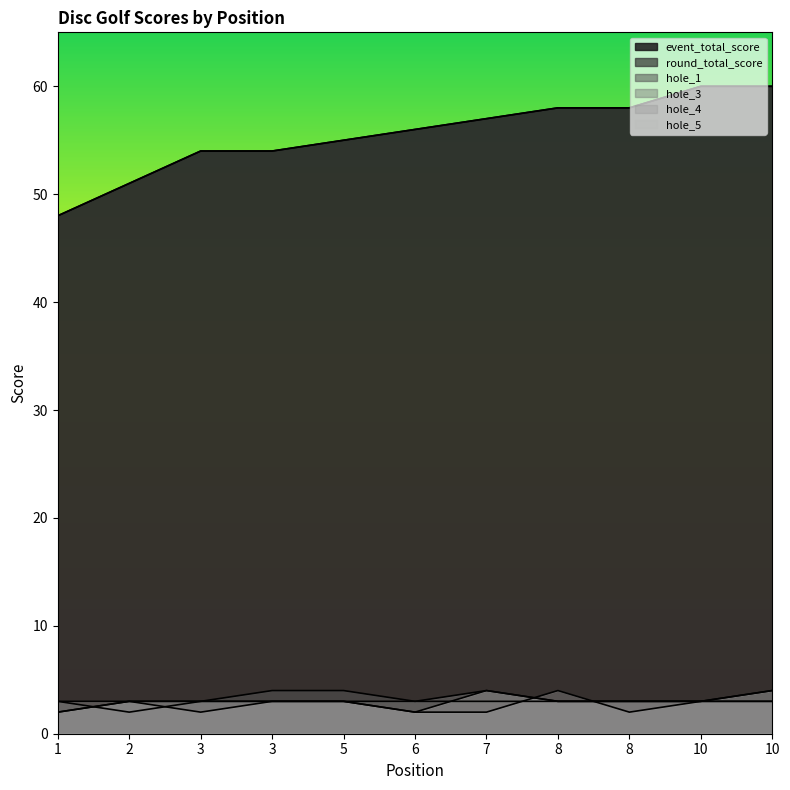

Between which two adjacent categories do hole_1 and hole_4 first intersect?

1 and 2